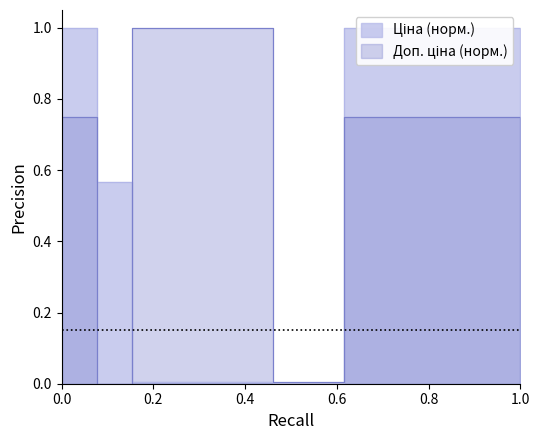

Does the chart display data point markers on the line(s)?

No